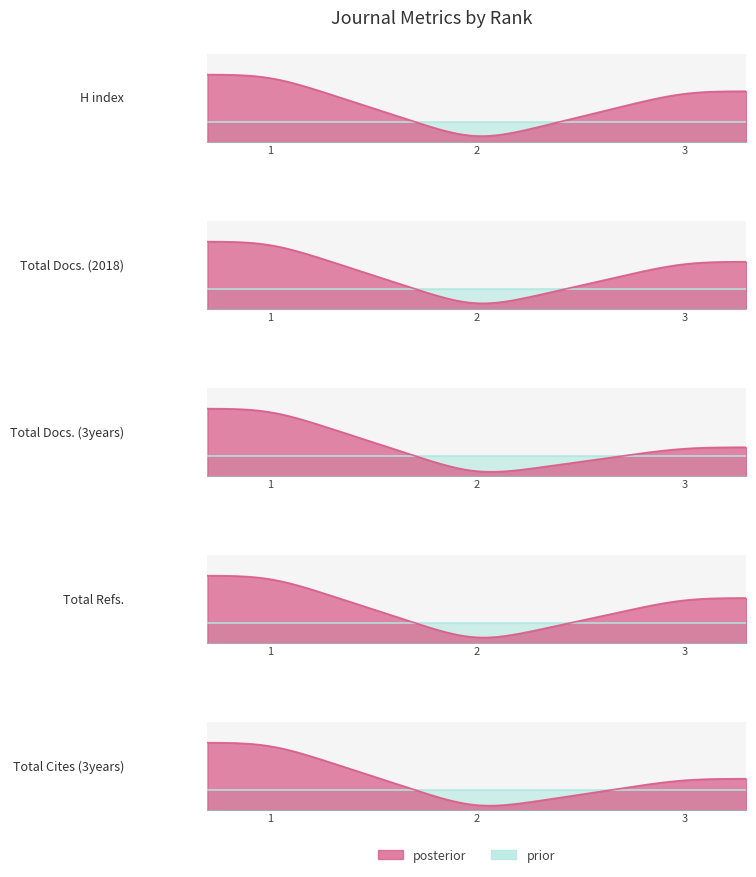

Reading right to left, what are all the values shown in this chart?

H index: 3=49	2=0	1=65
Total Docs. (2018): 3=33	2=0	1=47
Total Docs. (3years): 3=57	2=0	1=133
Total Refs.: 3=2177	2=0	1=3254
Total Cites (3years): 3=111	2=0	1=238